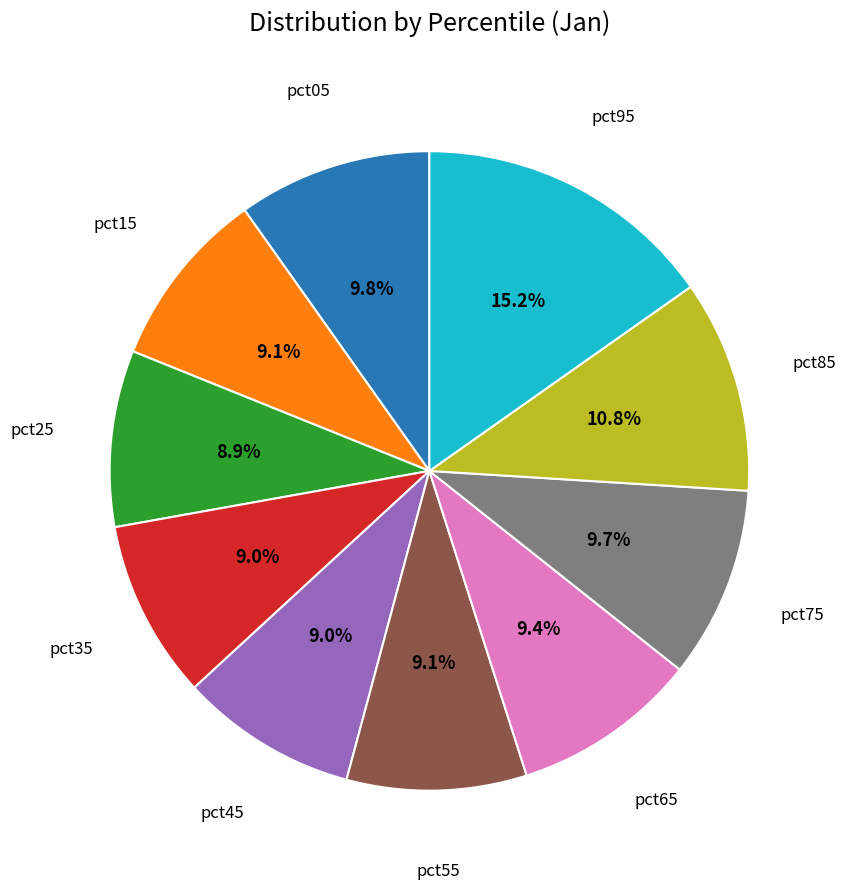

Does any single category account for the majority?

No